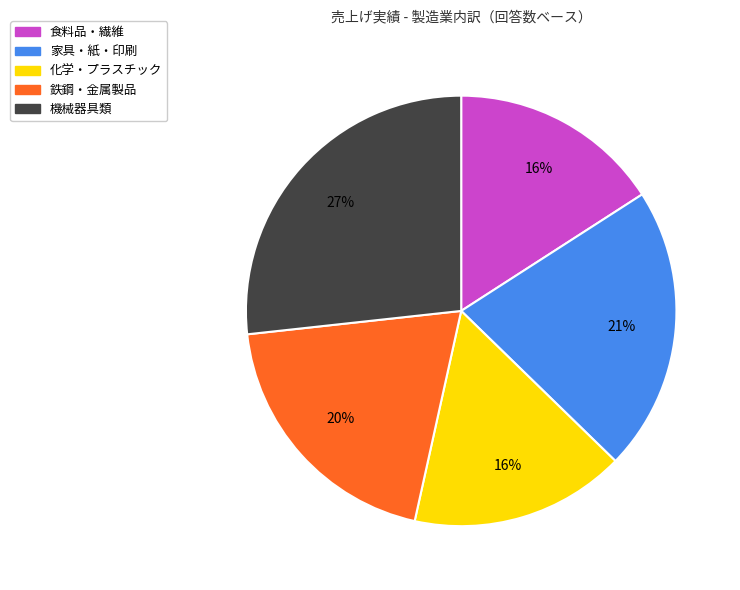

To the nearest percent, what is the average slice percentage?

20%